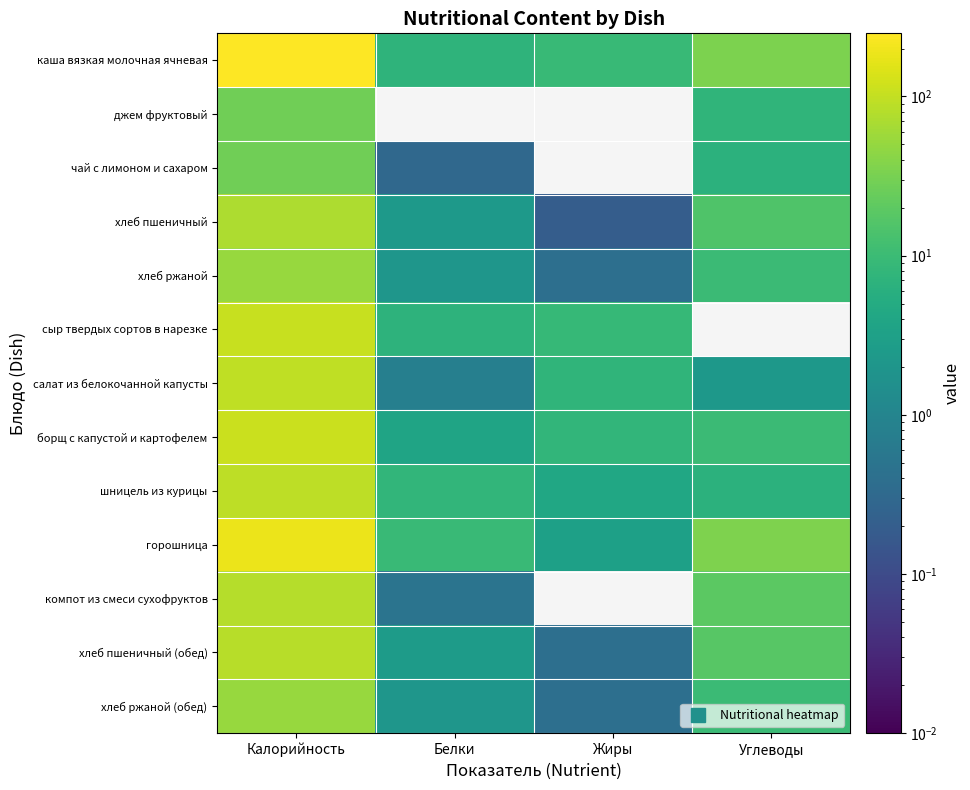

Which category has the highest value across all series?

Калорийность